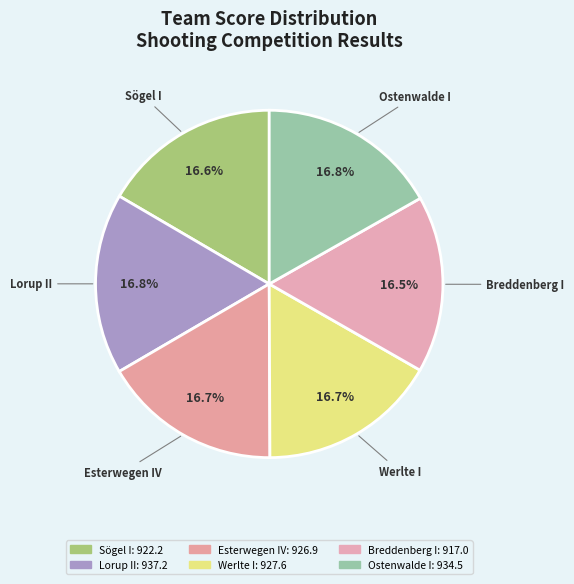

How many segments does this pie chart have?

6